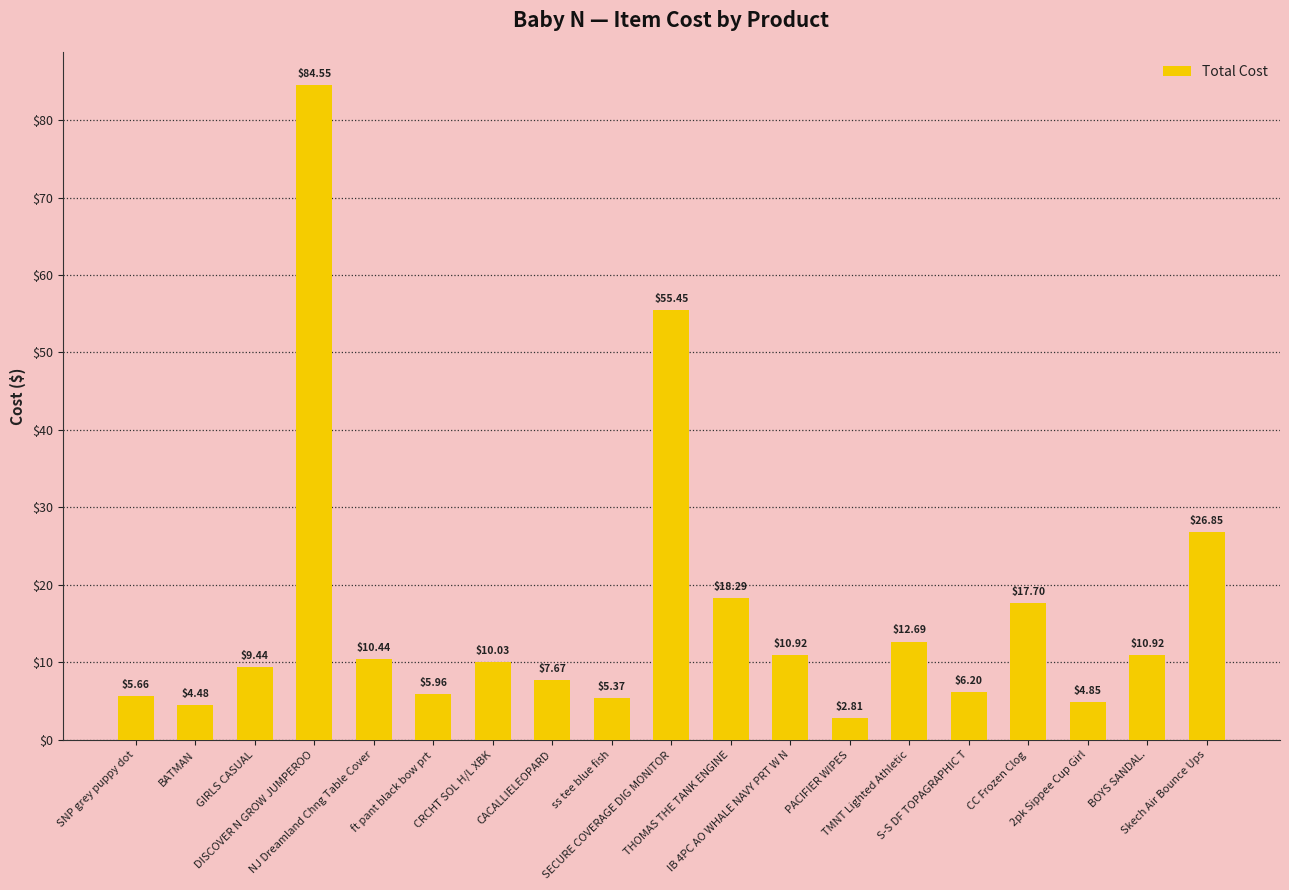

What is the difference between the second highest and second lowest values?

51.0